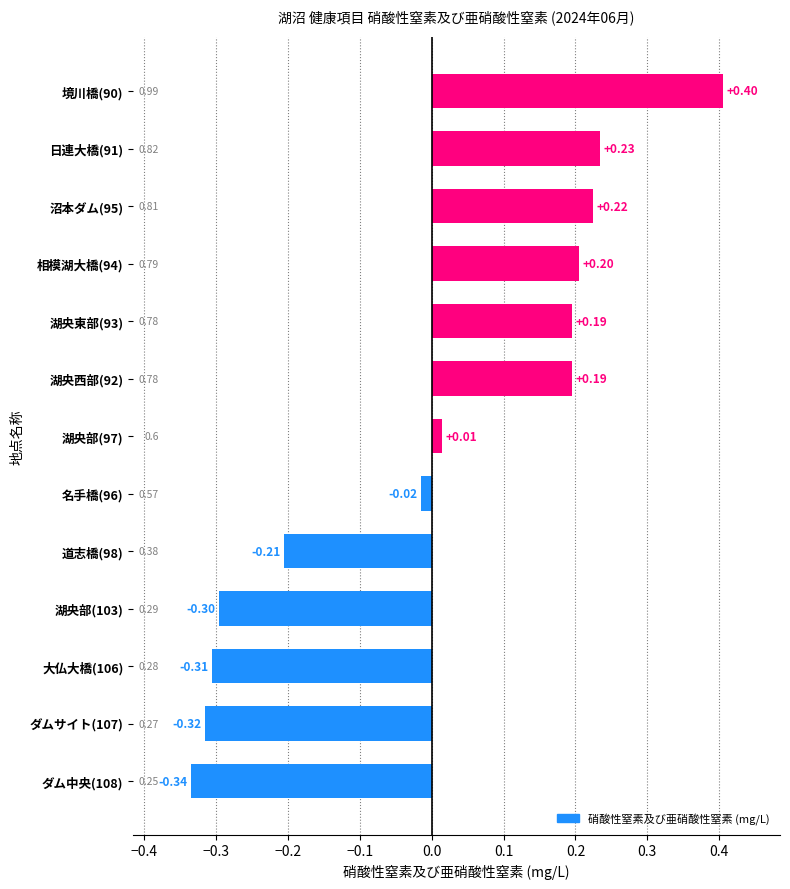

How many bars are there in total?

13